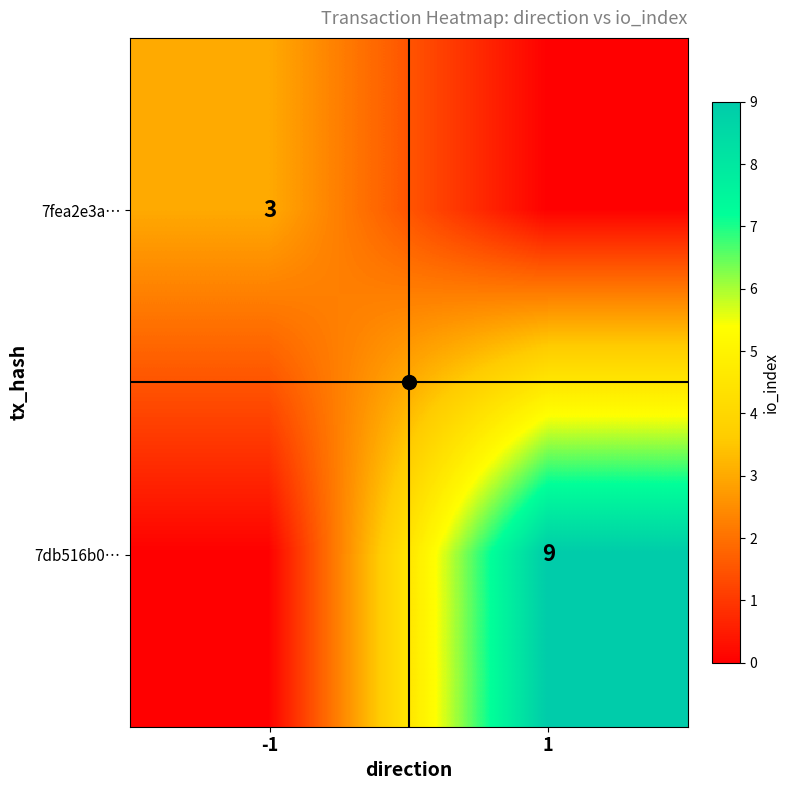

Is it true that 7fea2e3a… equals 4 at -1?

False